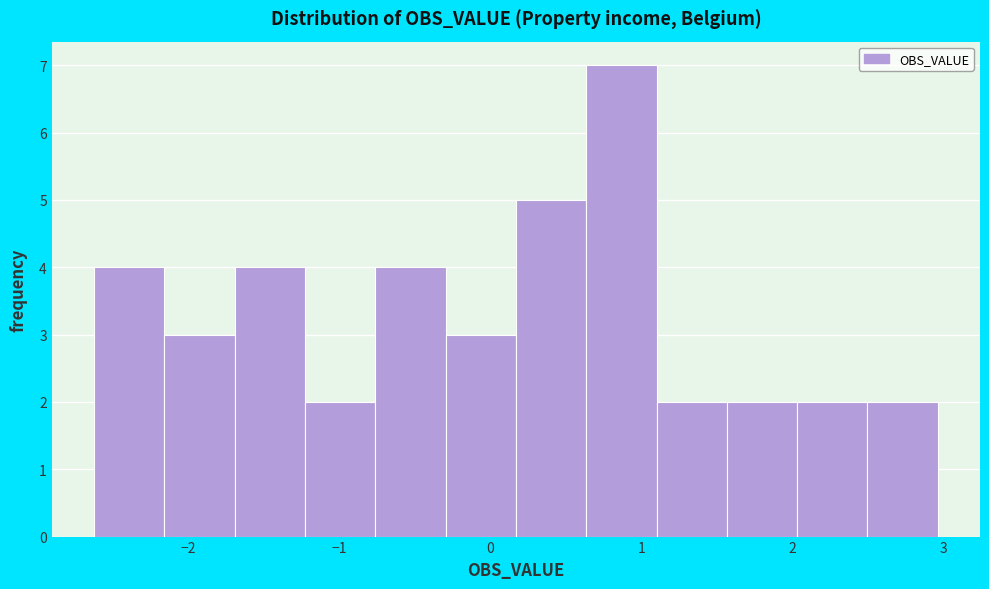

Reading left to right, list every bar in this chart as the range it spans on the x-axis followed by its height. Neither the bar edges nor the heights are printed on the chart, so give them approximately, as read against the axes.

-2.6 to -2.2: 4
-2.2 to -1.7: 3
-1.7 to -1.2: 4
-1.2 to -0.8: 2
-0.8 to -0.3: 4
-0.3 to 0.2: 3
0.2 to 0.6: 5
0.6 to 1.1: 7
1.1 to 1.6: 2
1.6 to 2.0: 2
2.0 to 2.5: 2
2.5 to 3.0: 2